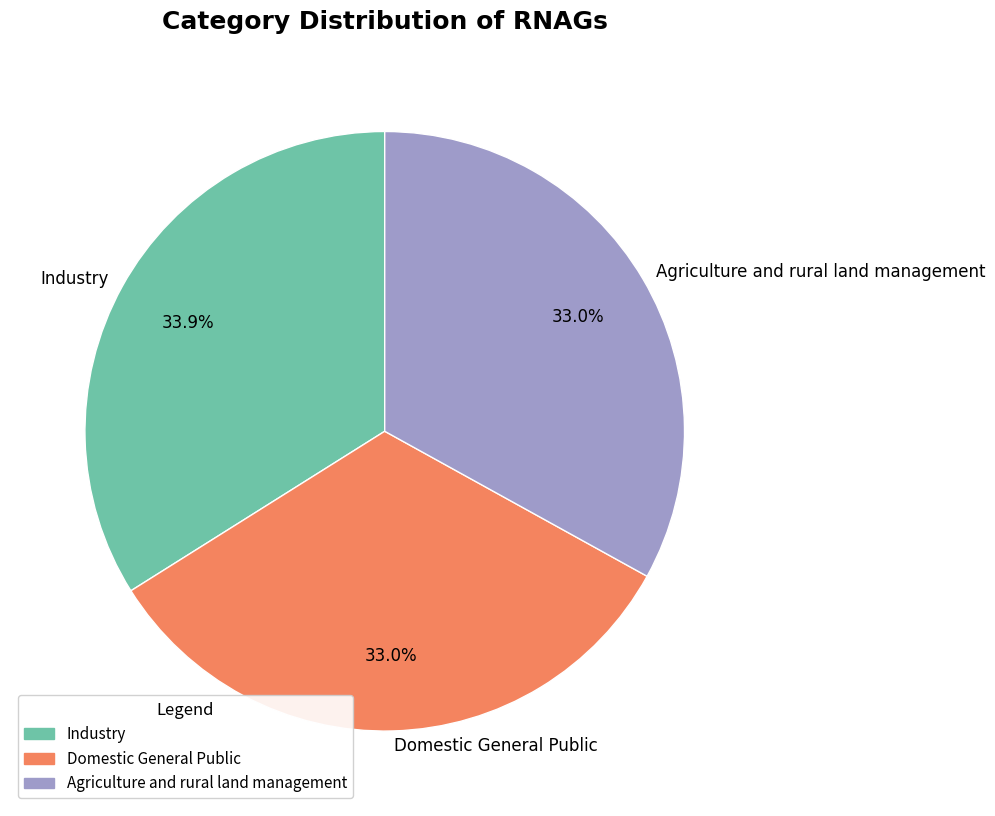

What is the ratio of the value at Industry to the value at Domestic General Public?

1.0